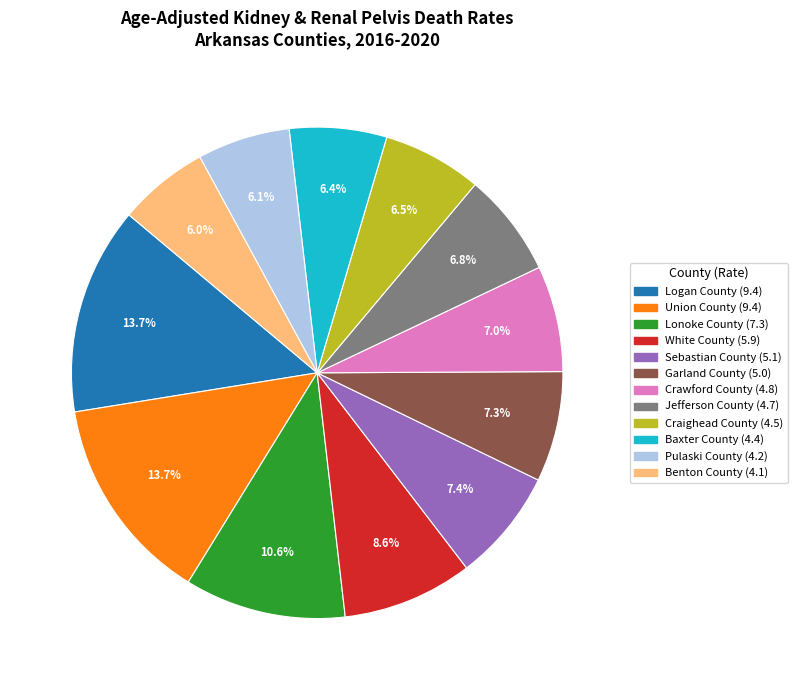

To the nearest percent, what is the combined percentage of Craighead County and Logan County?

20%